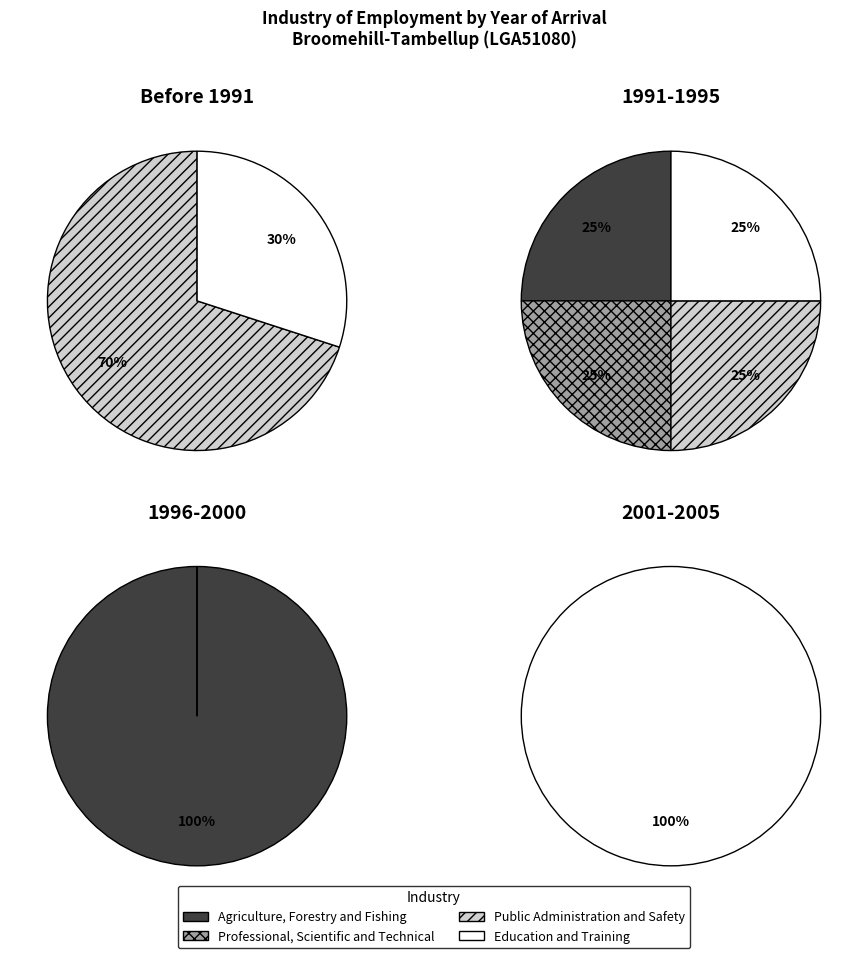

Which category has the biggest portion of the pie?

Agriculture, Forestry and Fishing